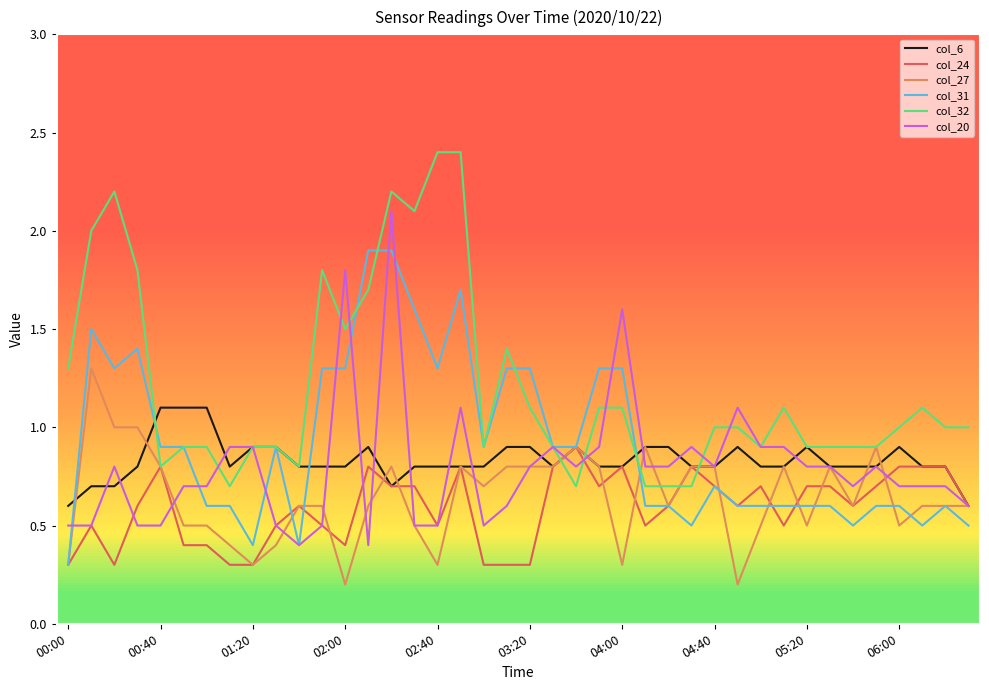

What is the highest value of the col_31 series?

1.9